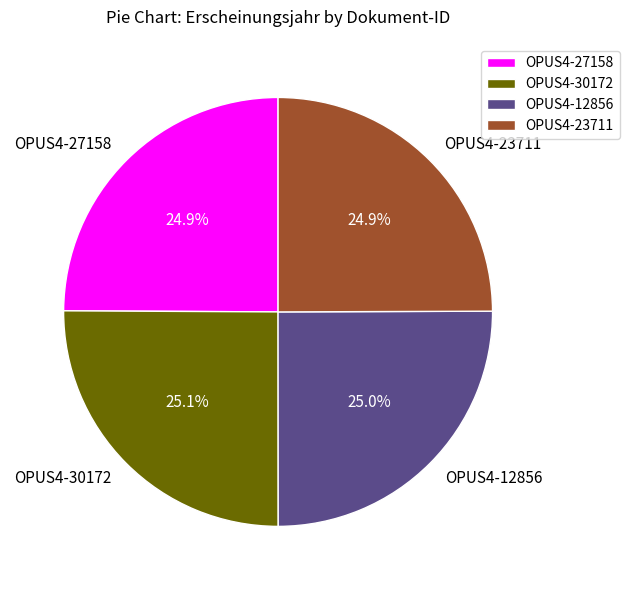

Is there any slice that represents more than half of the pie?

No